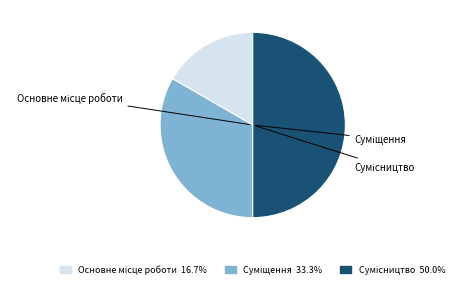

What percentage is the Основне місце роботи slice, to the nearest percent?

17%